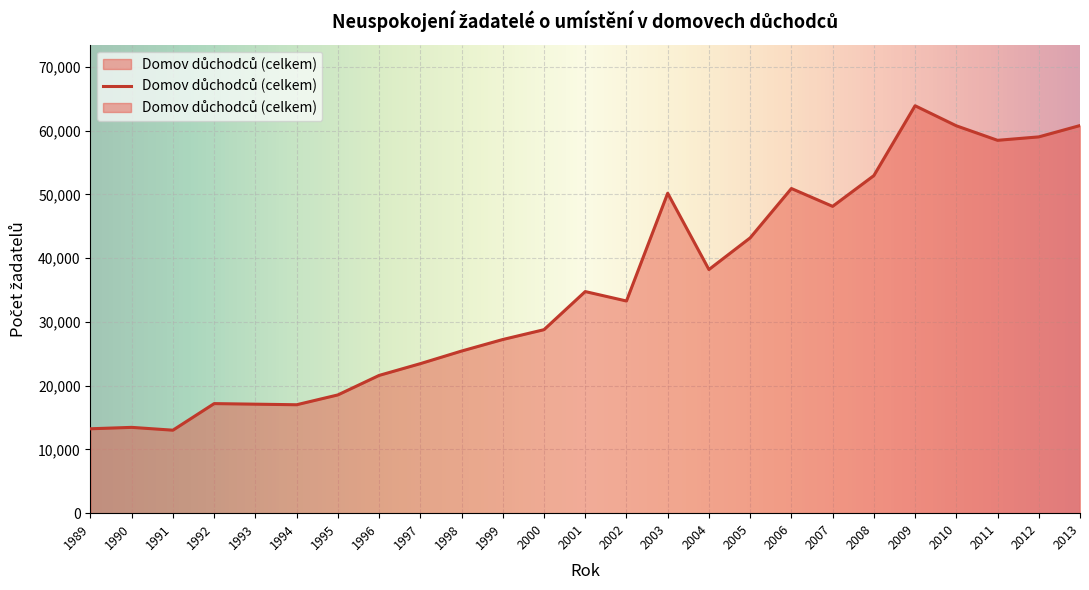

At which label is the value closest to 38465?

2004